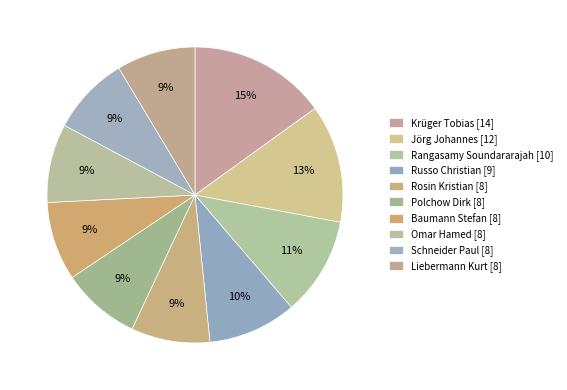

How many slices are in this pie chart?

10